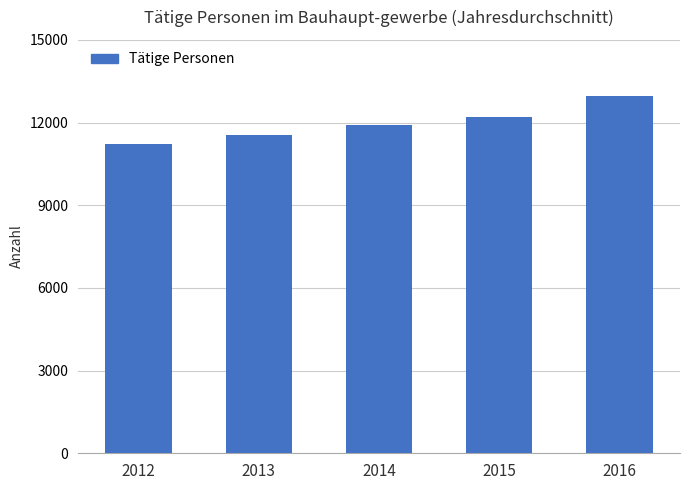

Is it true that the value at 2013 is 15272.9?

False